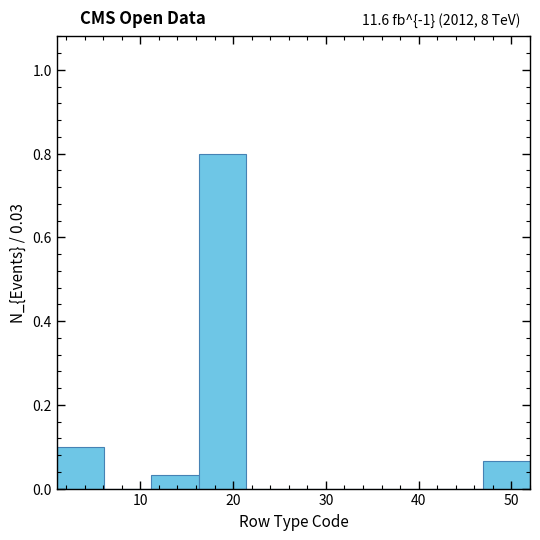

Which range on the x-axis has the tallest bar?

16.3 to 21.4